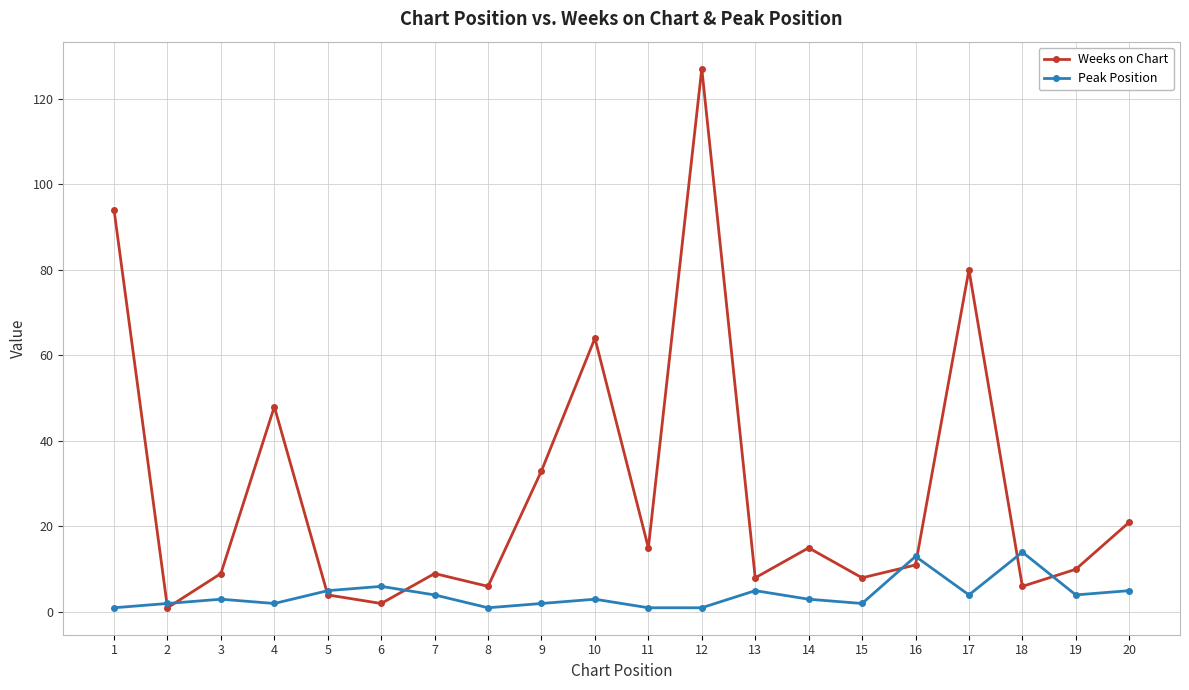

Is it true that Peak Position equals 4 at 17?

True